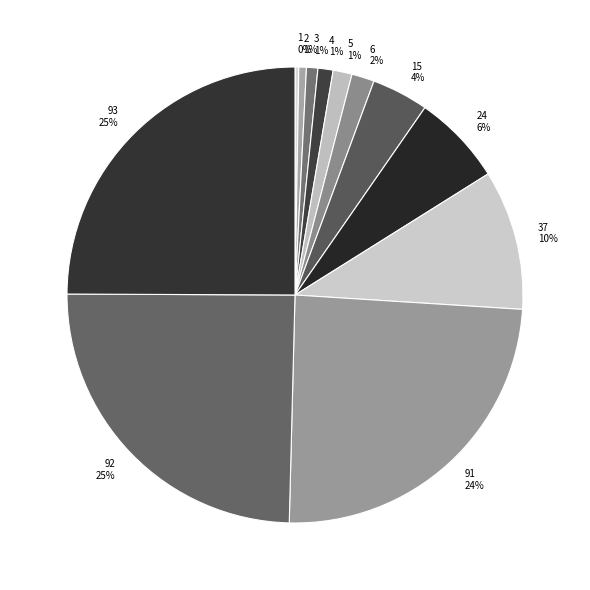

Combined, do 92 and 4 account for over 50%?

No